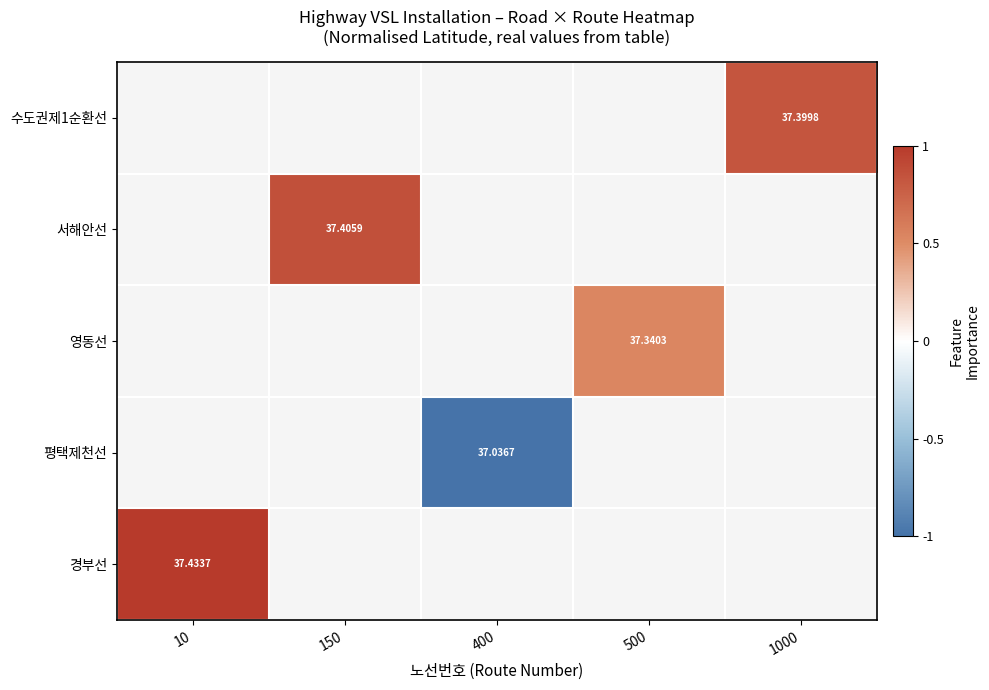

Which series has the largest range (max minus min)?

경부선